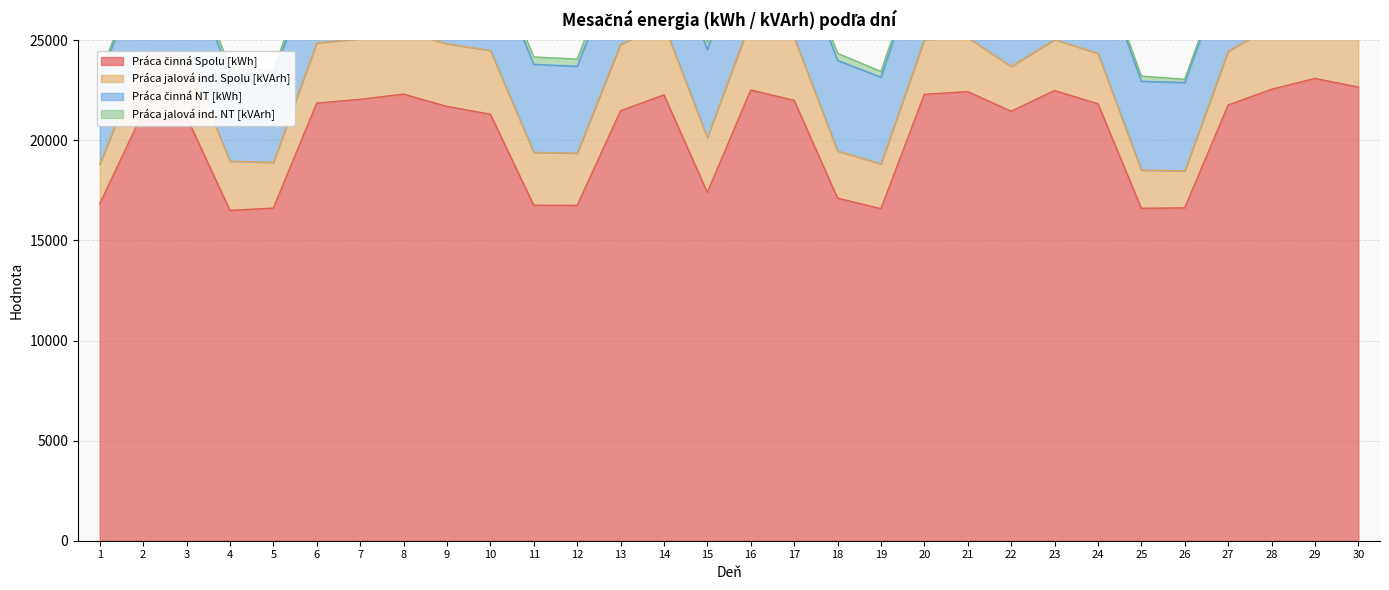

The Práca jalová ind. NT [kVArh] series shows 507.5 at 28. True or false?

False